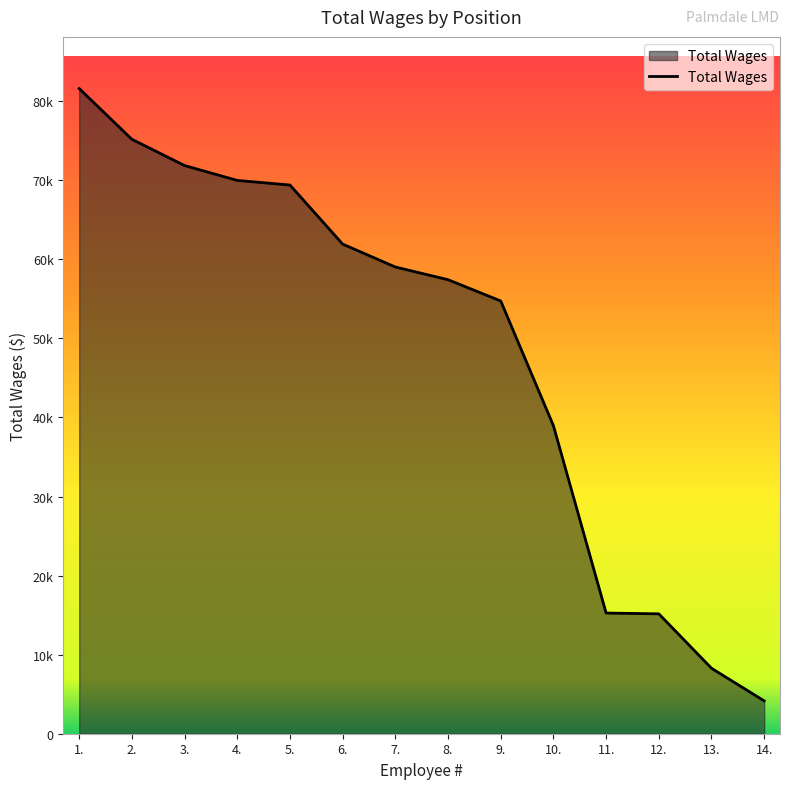

What is the difference between the values at 8. and 7.?

1606